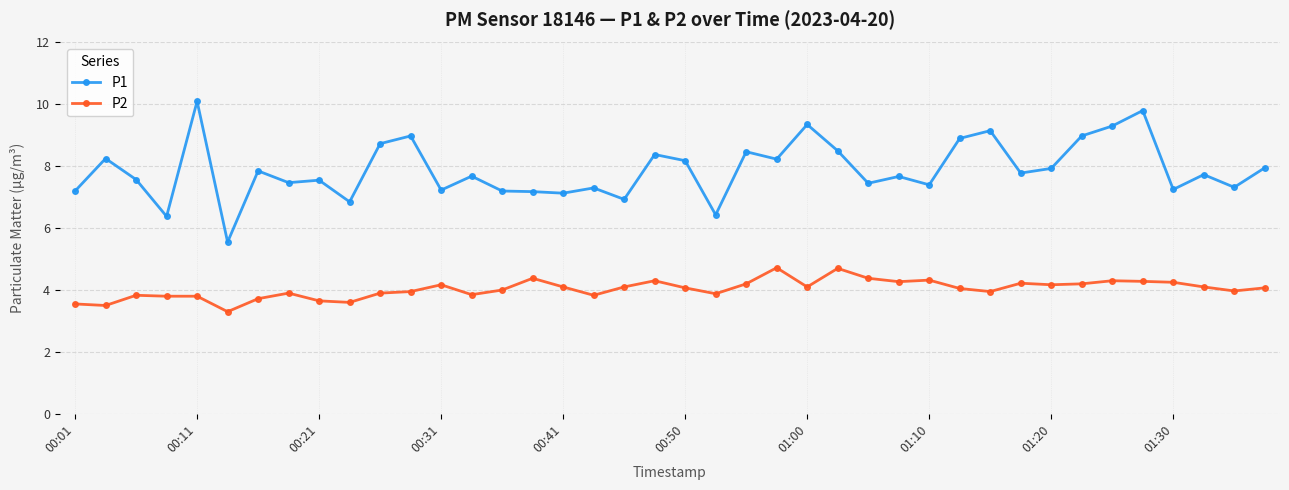

True or false: P2 has more than 2 points higher than both neighbors.

True